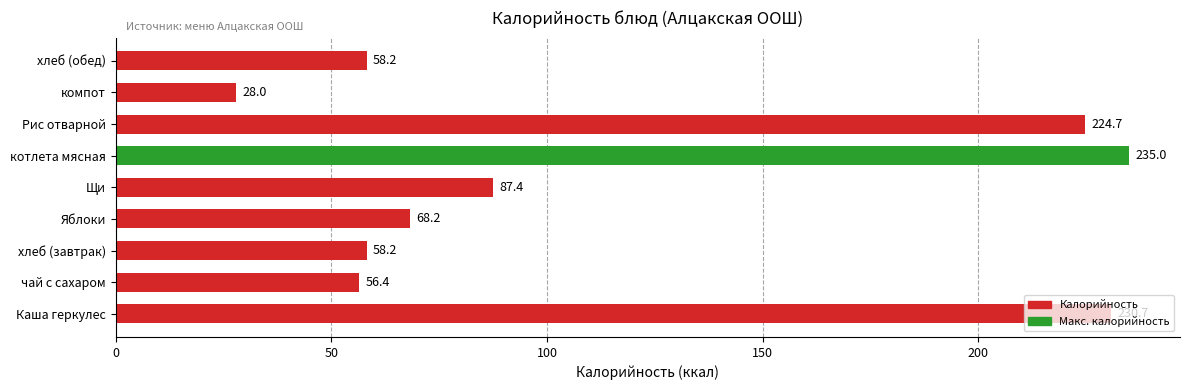

How many series are shown in this chart?

1